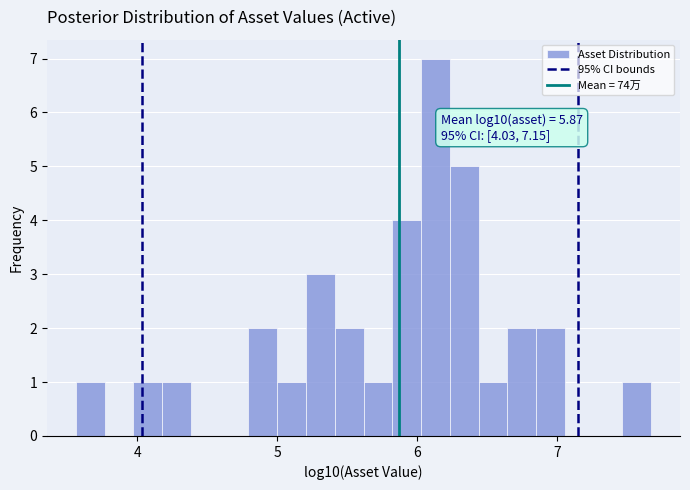

Read against the x-axis, roughly where is the centre of the tallest bar?

6.1